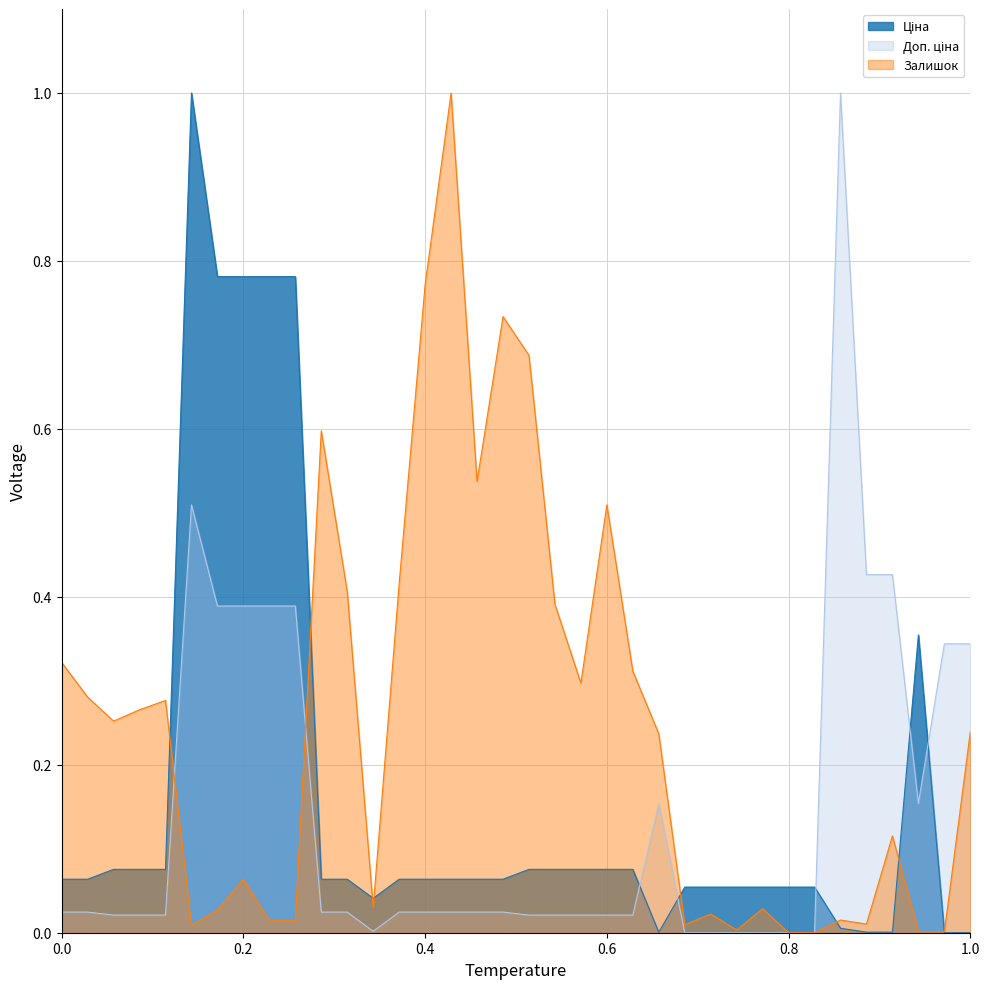

How many times do Ціна and Доп. ціна cross each other?

5